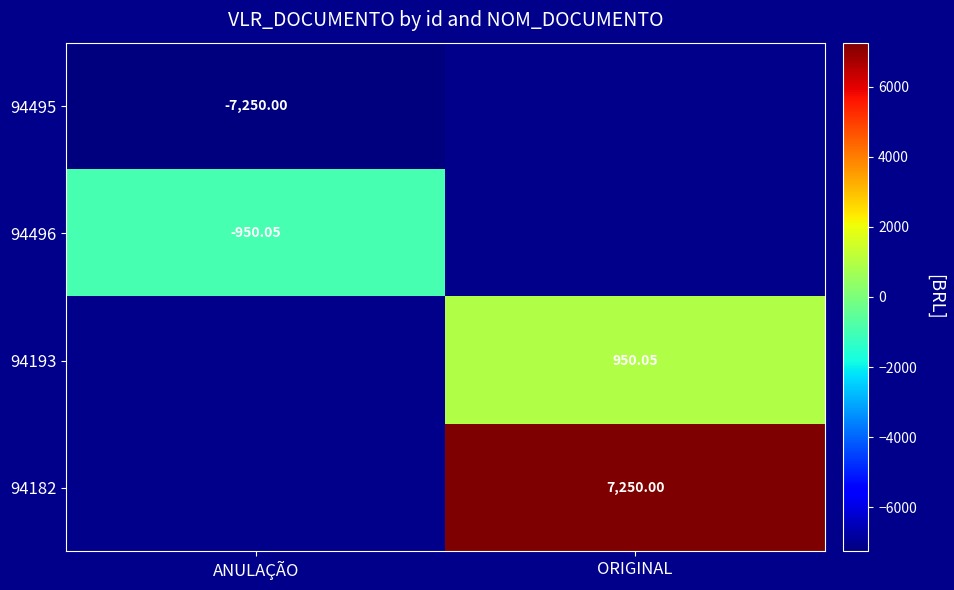

Where does the 94193 series first go above 950?

ORIGINAL